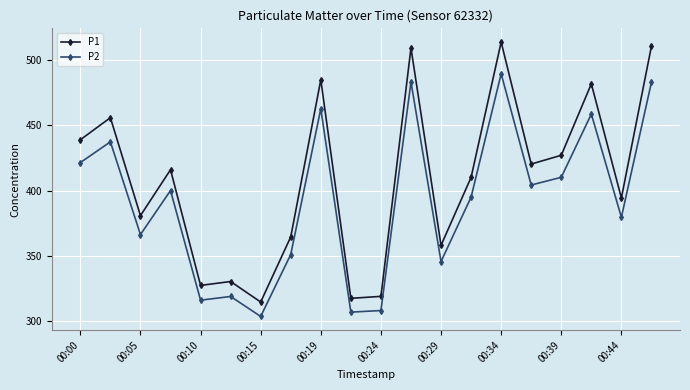

What is the value of the P1 point at the 6th from the left?

330.2